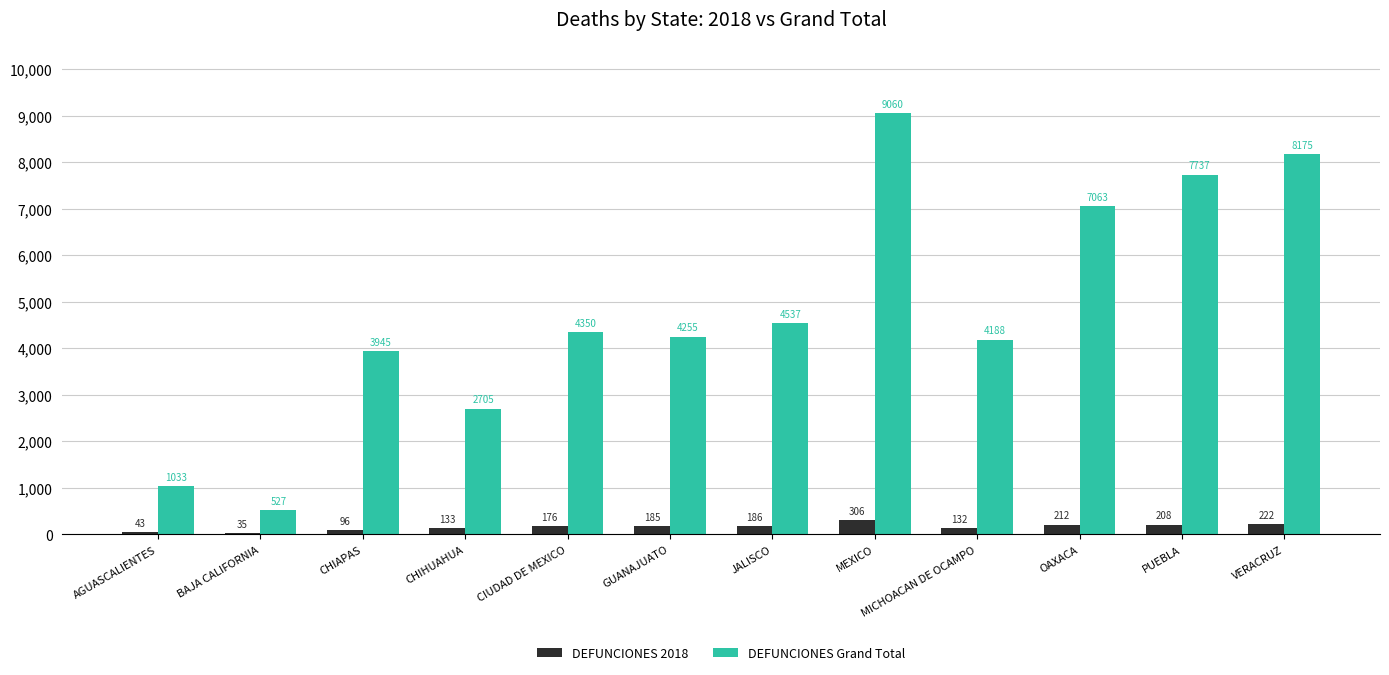

True or false: DEFUNCIONES Grand Total has a value of 1033 at AGUASCALIENTES.

True